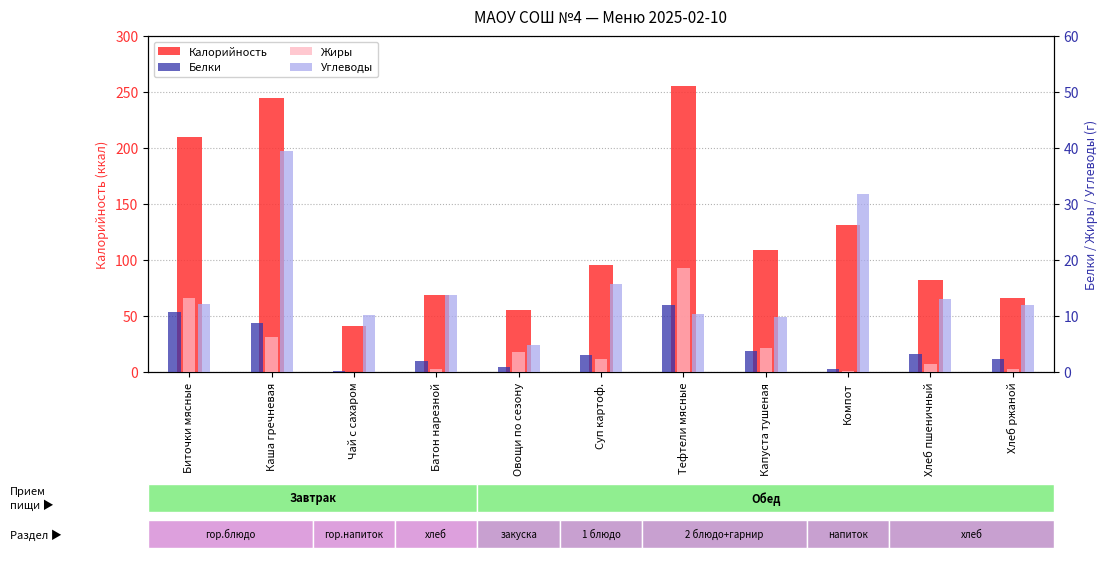

Reading left to right, extract all data points from this chart.

Калорийность: Биточки мясные=210.0	Каша гречневая=245.0	Чай с сахаром=41.0	Батон нарезной=69.0	Овощи по сезону=55.7	Суп картоф.=95.2	Тефтели мясные=255.0	Капуста тушеная=109.0	Компот=131.0	Хлеб пшеничный=82.2	Хлеб ржаной=66.0
Белки: Биточки мясные=10.8	Каша гречневая=8.7	Чай с сахаром=0.2	Батон нарезной=1.9	Овощи по сезону=0.8	Суп картоф.=3.0	Тефтели мясные=11.9	Капуста тушеная=3.8	Компот=0.6	Хлеб пшеничный=3.2	Хлеб ржаной=2.4
Жиры: Биточки мясные=13.2	Каша гречневая=6.3	Чай с сахаром=0.0	Батон нарезной=0.6	Овощи по сезону=3.6	Суп картоф.=2.2	Тефтели мясные=18.5	Капуста тушеная=4.3	Компот=0.1	Хлеб пшеничный=1.4	Хлеб ржаной=0.5
Углеводы: Биточки мясные=12.1	Каша гречневая=39.4	Чай с сахаром=10.2	Батон нарезной=13.8	Овощи по сезону=4.9	Суп картоф.=15.7	Тефтели мясные=10.3	Капуста тушеная=9.8	Компот=31.7	Хлеб пшеничный=13.1	Хлеб ржаной=12.0